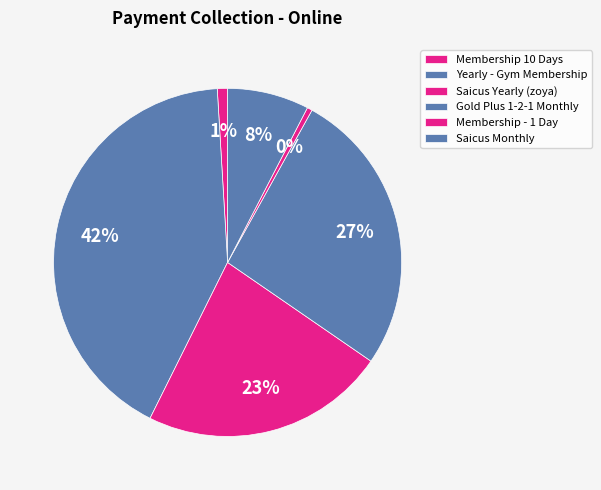

What is the smallest slice in the pie chart?

Membership - 1 Day